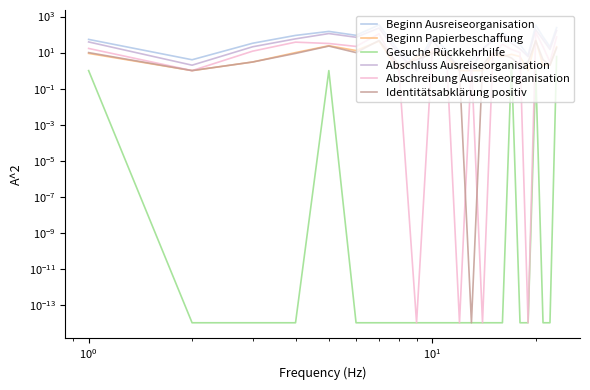

What is the difference between the maximum and minimum values in the Beginn Papierbeschaffung series?

49.0